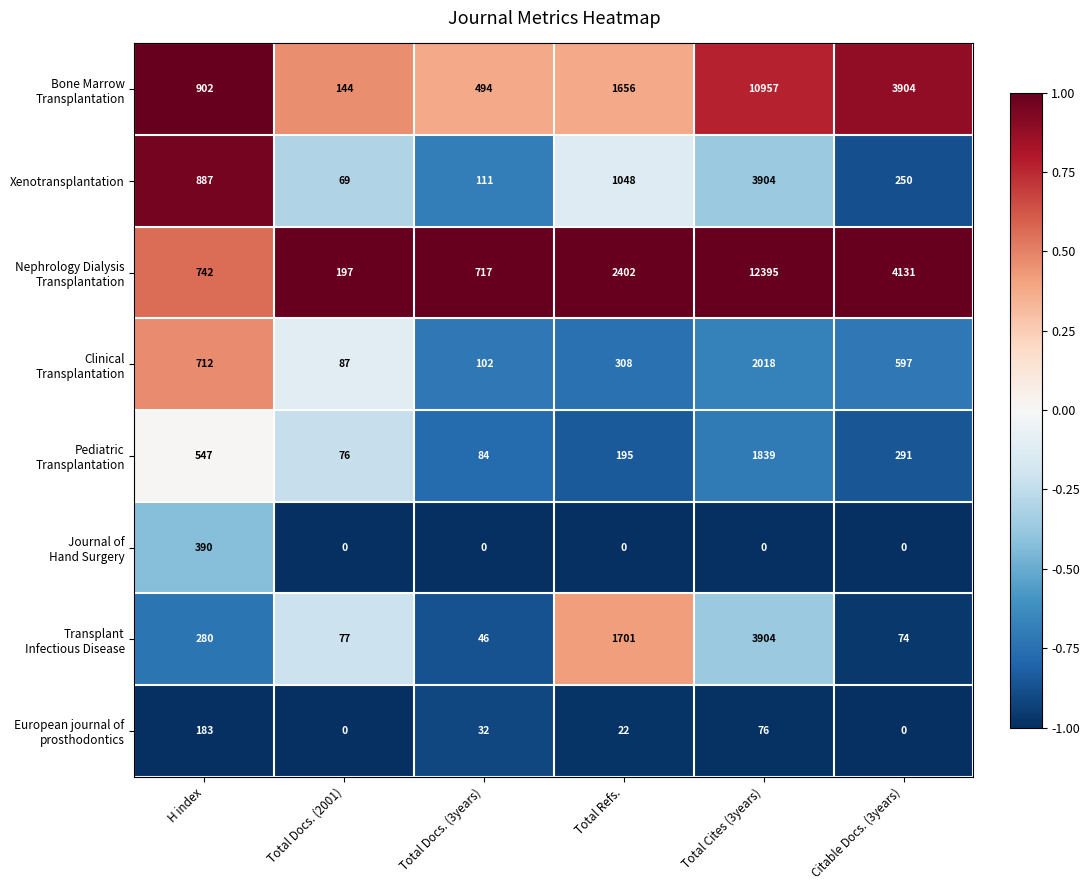

Count the number of categories in the chart.

6